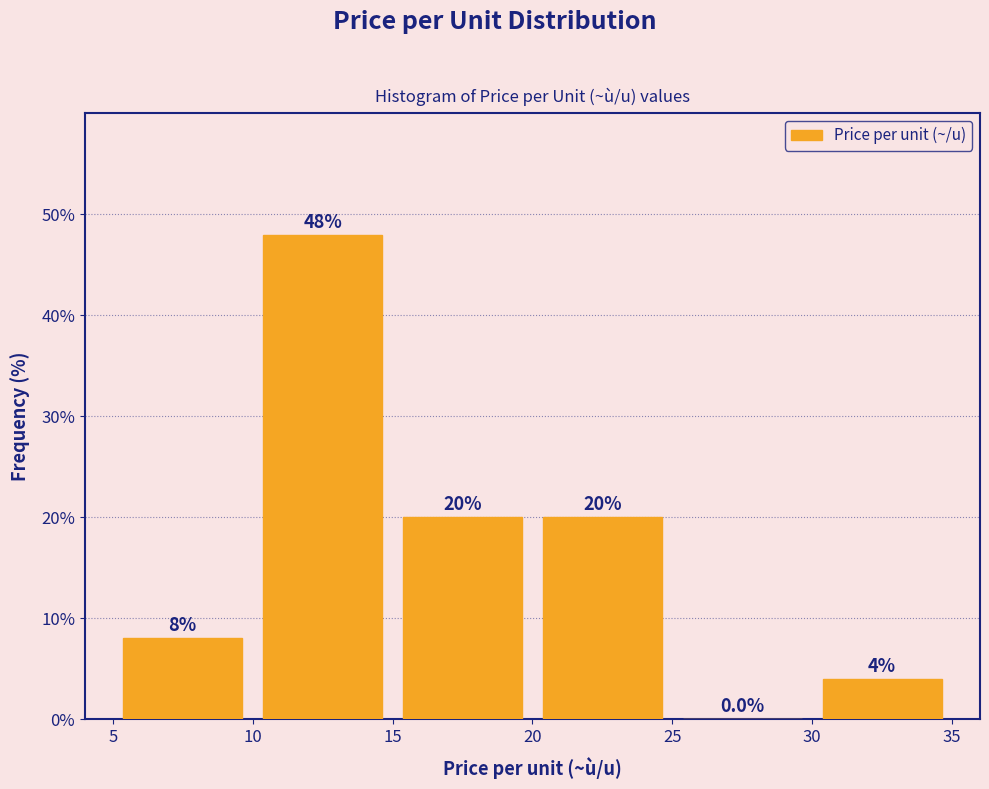

Reading left to right, list every bar in this chart as the range it spans on the x-axis followed by its height.

5 to 10: 8.0
10 to 15: 48.0
15 to 20: 20.0
20 to 25: 20.0
25 to 30: 0.0
30 to 35: 4.0